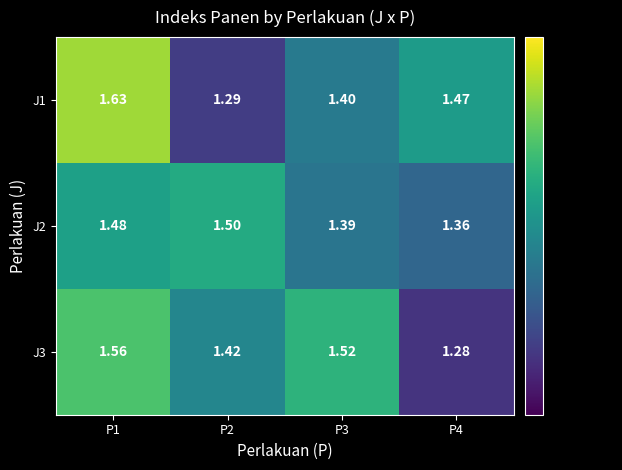

What is the total value across all series at P2?

4.2